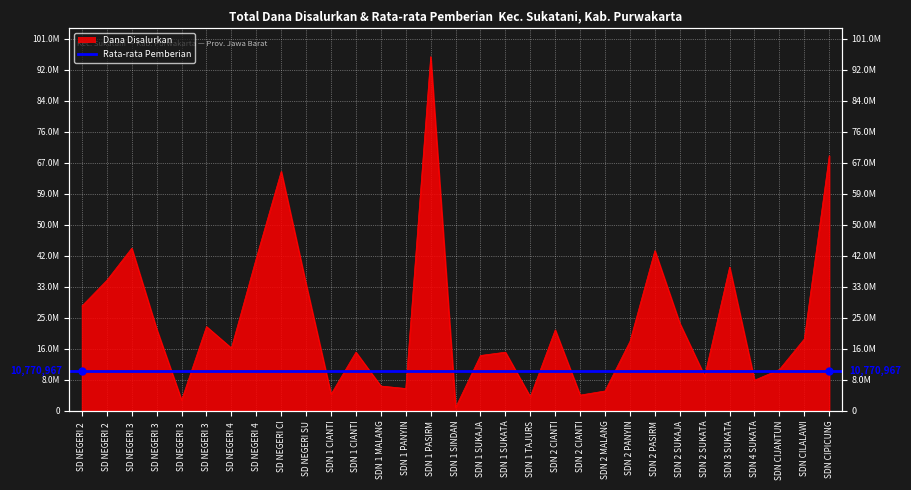

Reading left to right, transcribe all the data shown in this chart.

28575000	35550000	44325000	22275000	2925000	22950000	17100000	41625000	65250000	34425000	4500000	15975000	6750000	6075000	96525000	900000	15075000	15975000	3825000	22050000	4275000	5400000	18900000	43650000	23850000	9450000	39150000	8325000	11250000	19575000	69525000